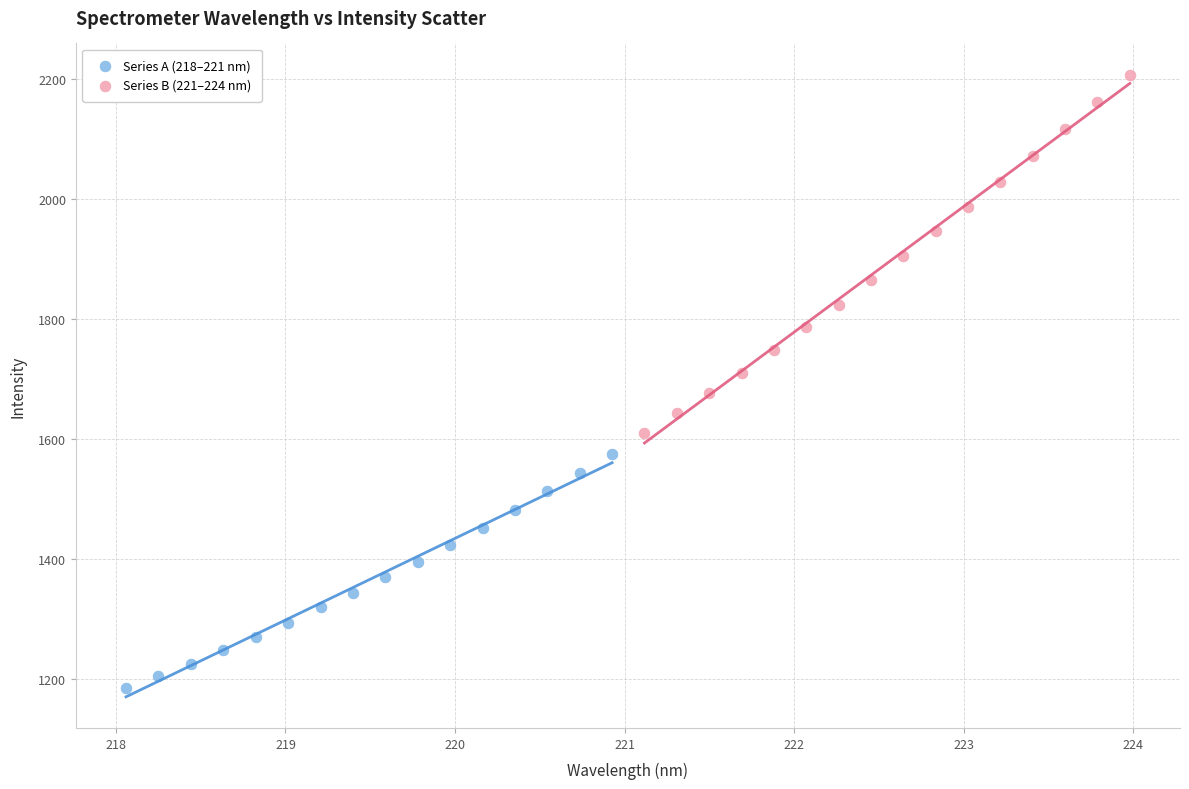

Which series reaches the maximum Y coordinate?

Series B (221–224 nm)